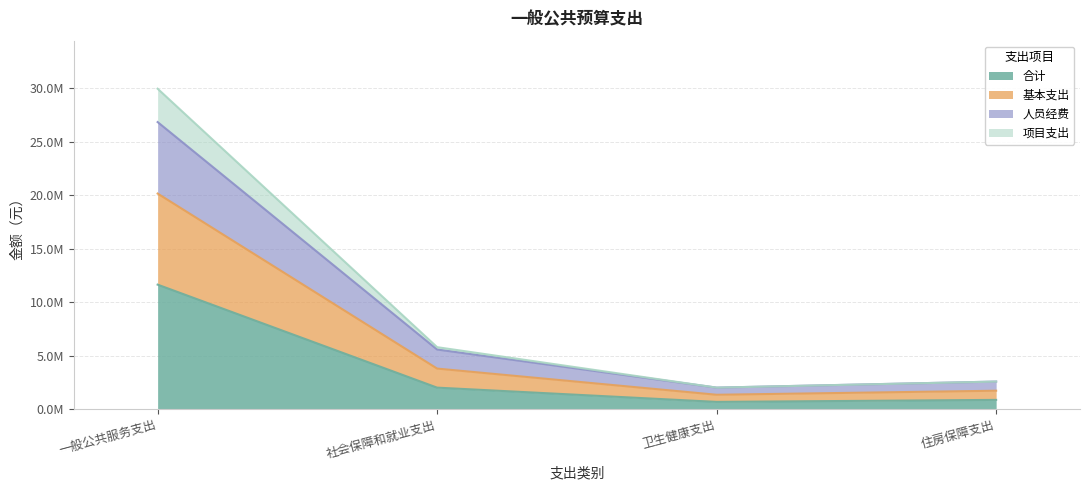

True or false: 合计 and 项目支出 intersect in this chart.

False